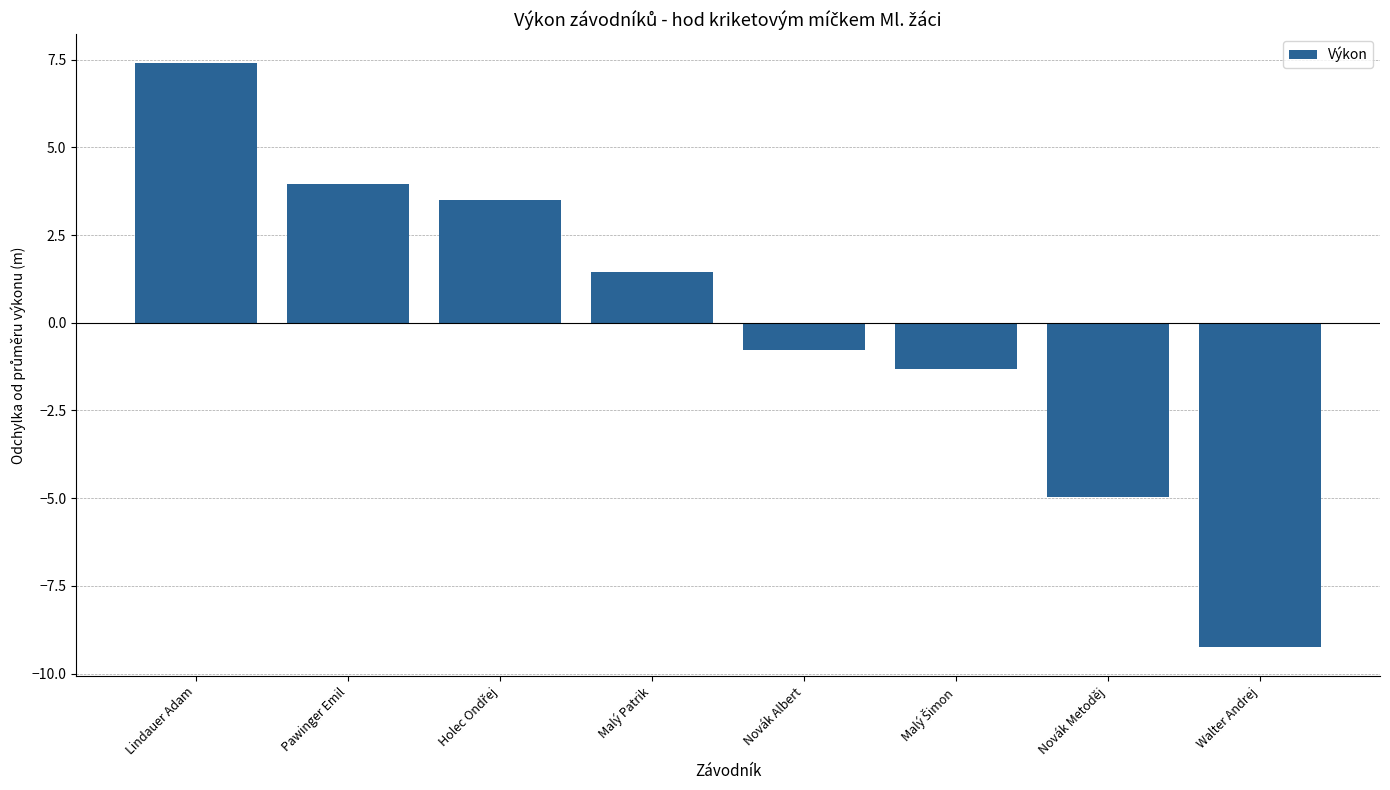

What is the change in value from Lindauer Adam to Pawinger Emil?

-3.4